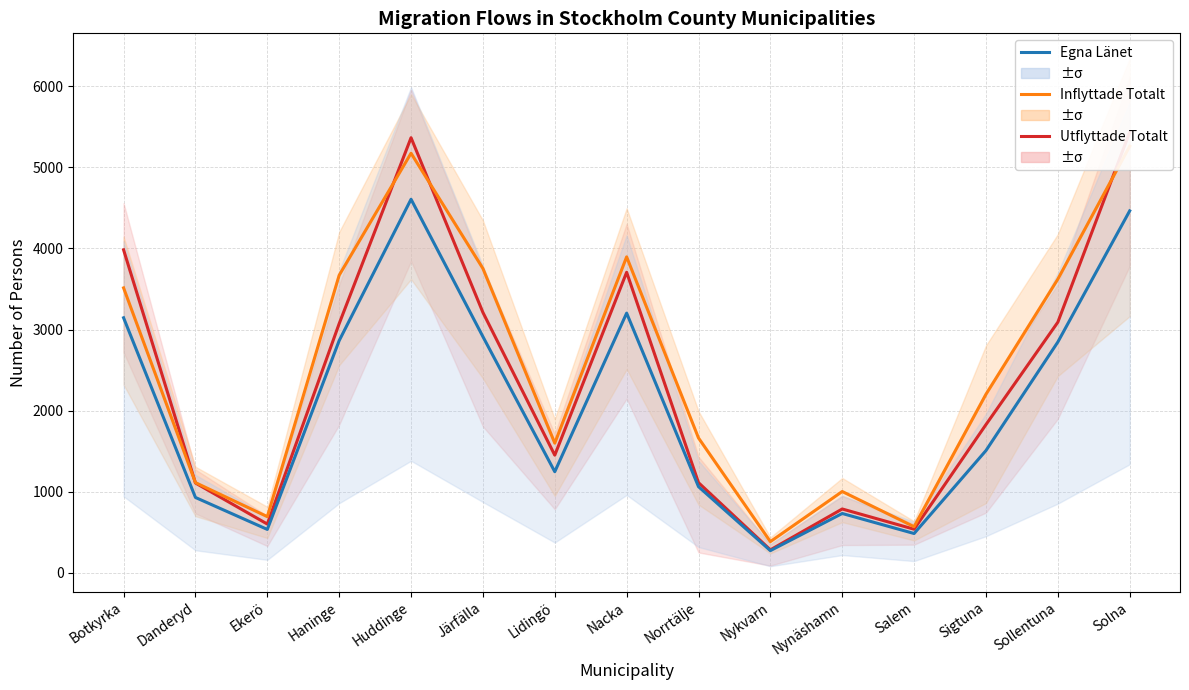

What value does the Egna Länet (avg) series have at Haninge?

2864.0